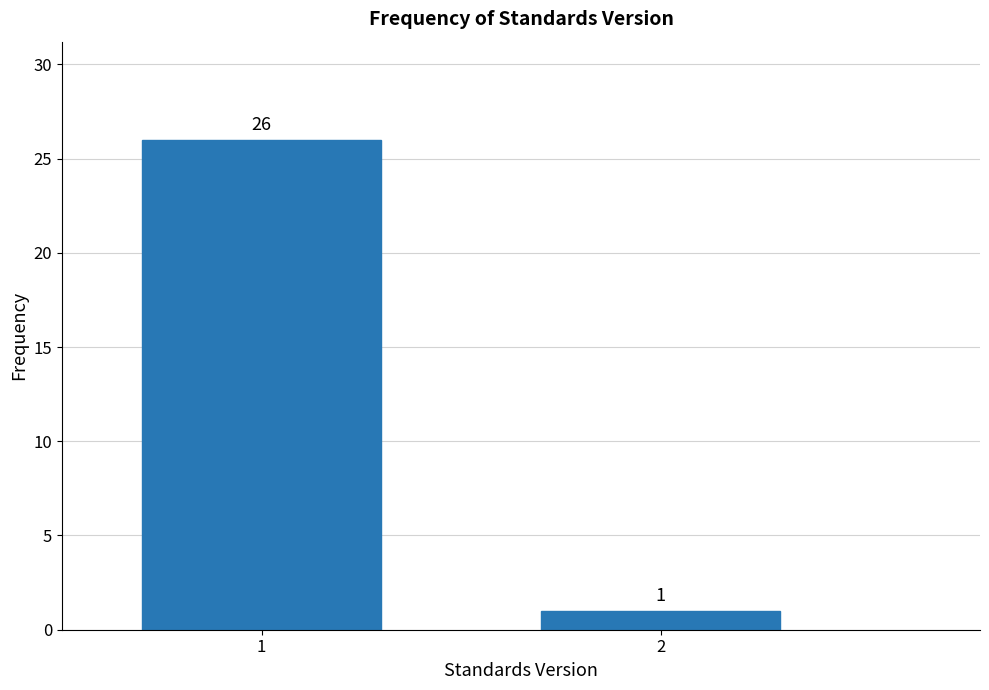

Reading right to left, extract all data points from this chart.

2=1	1=26